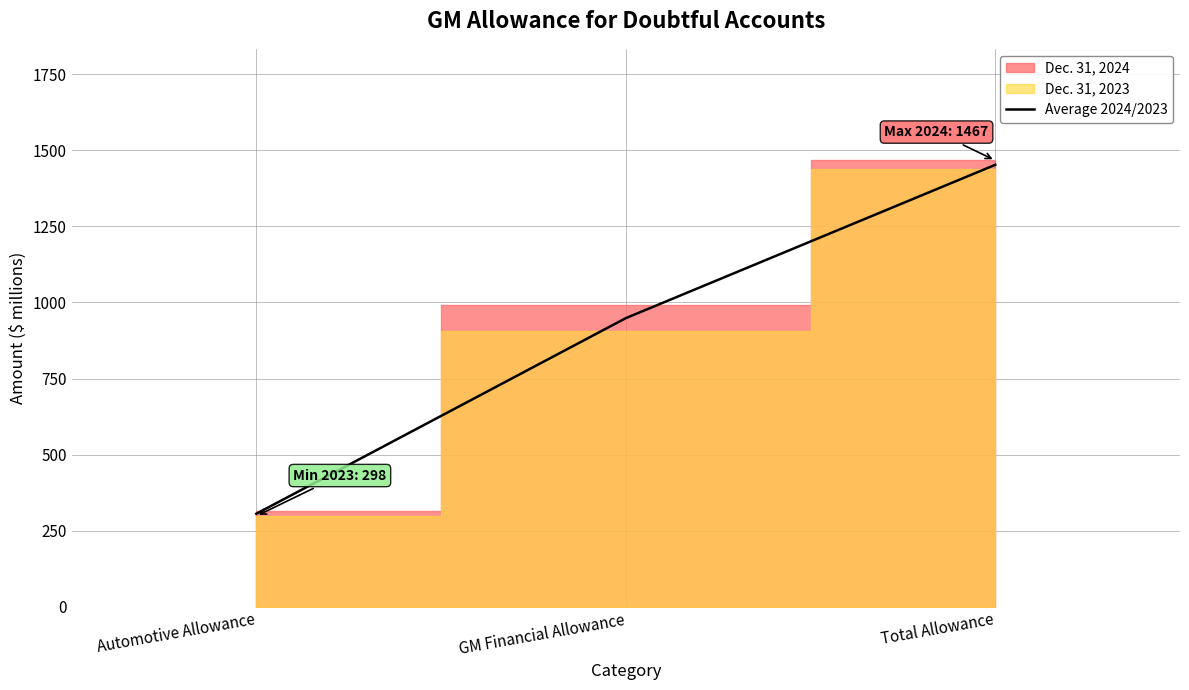

Where is Average 2024/2023 nearest to the value 879?

GM Financial Allowance